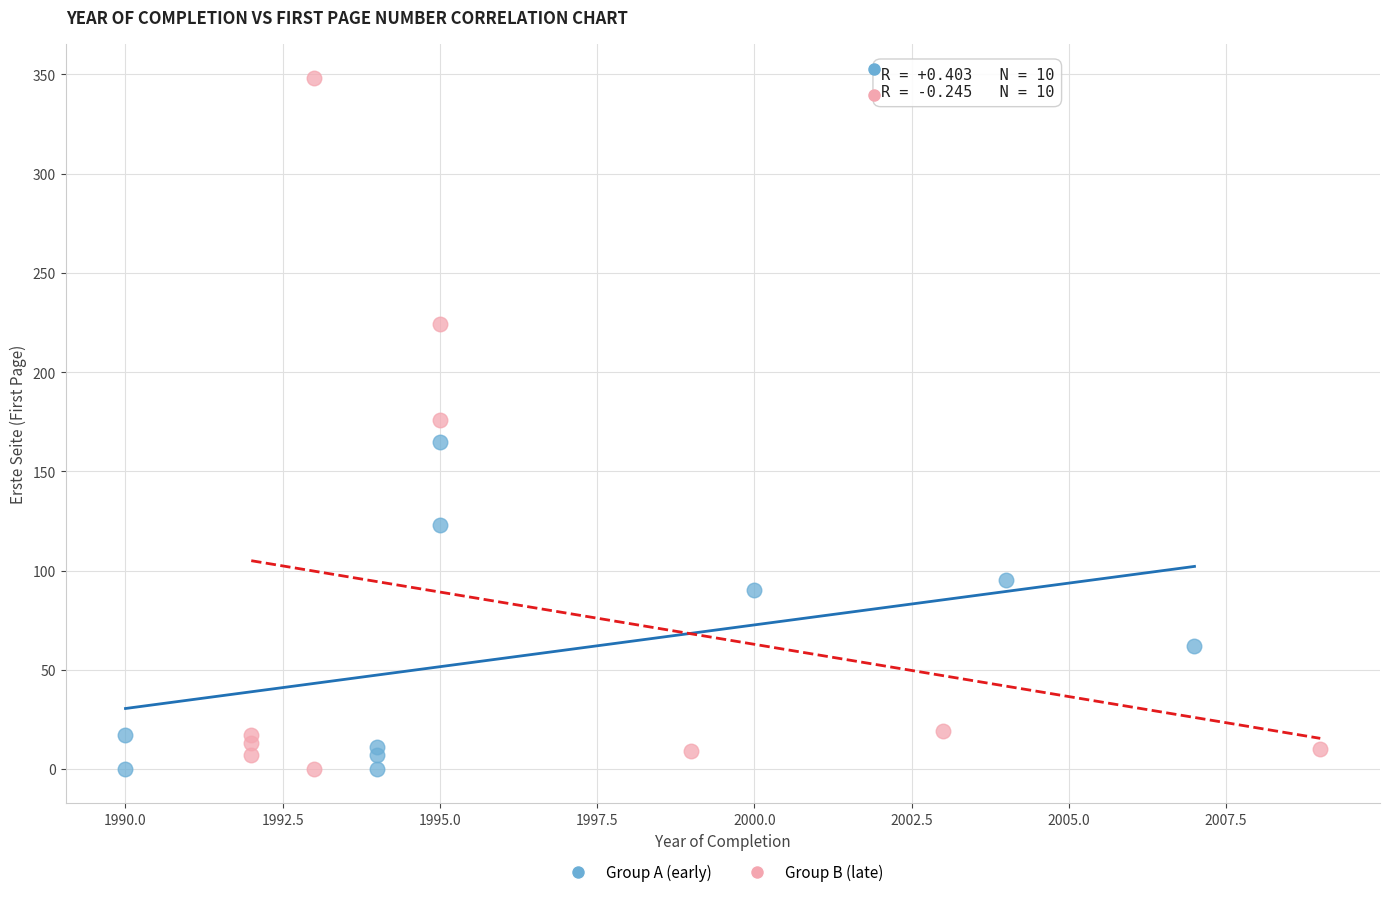

Which series reaches the maximum Y coordinate?

Group B (late)